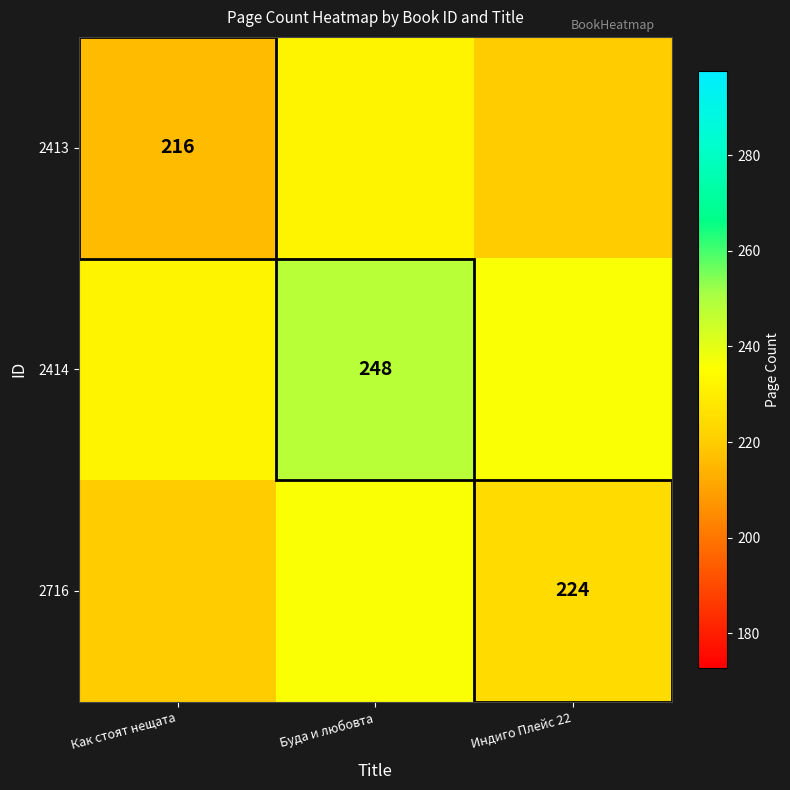

The value of 2413 at Как стоят нещата is 324. True or false?

False